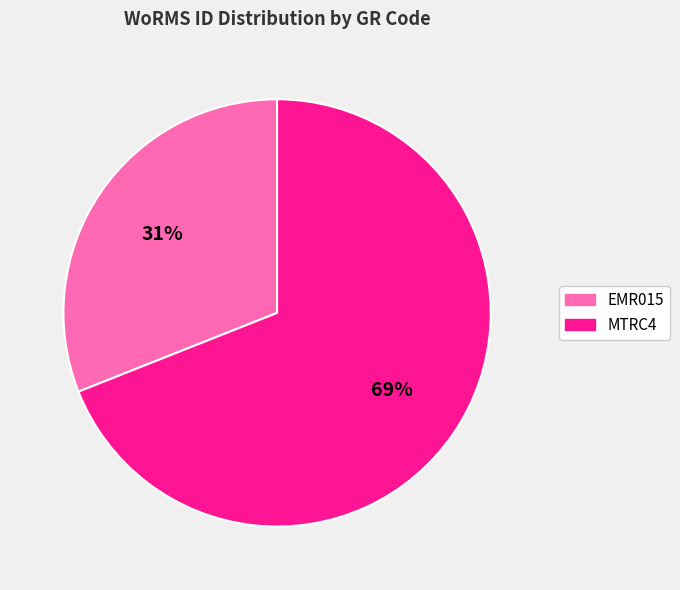

Count the number of slices in the pie.

2